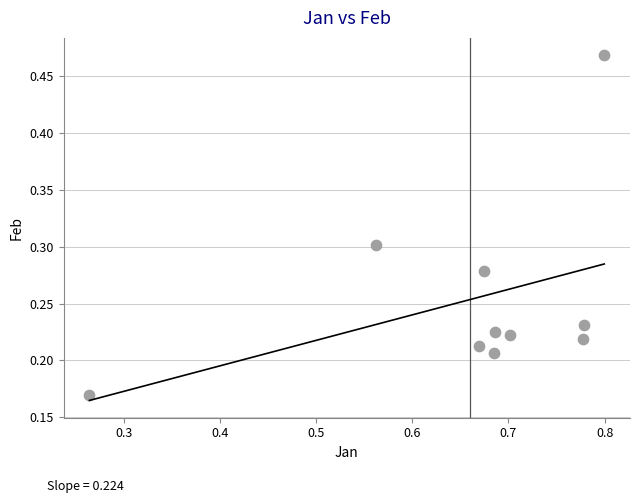

What is the average X value?

0.7